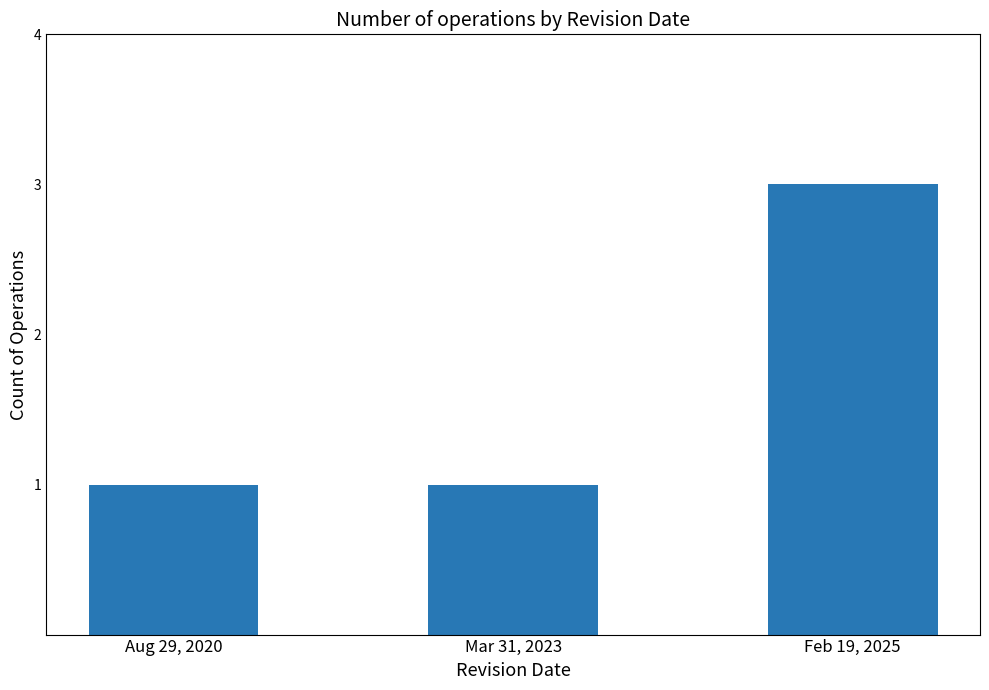

The chart shows a value of 1 at Aug 29, 2020. True or false?

True